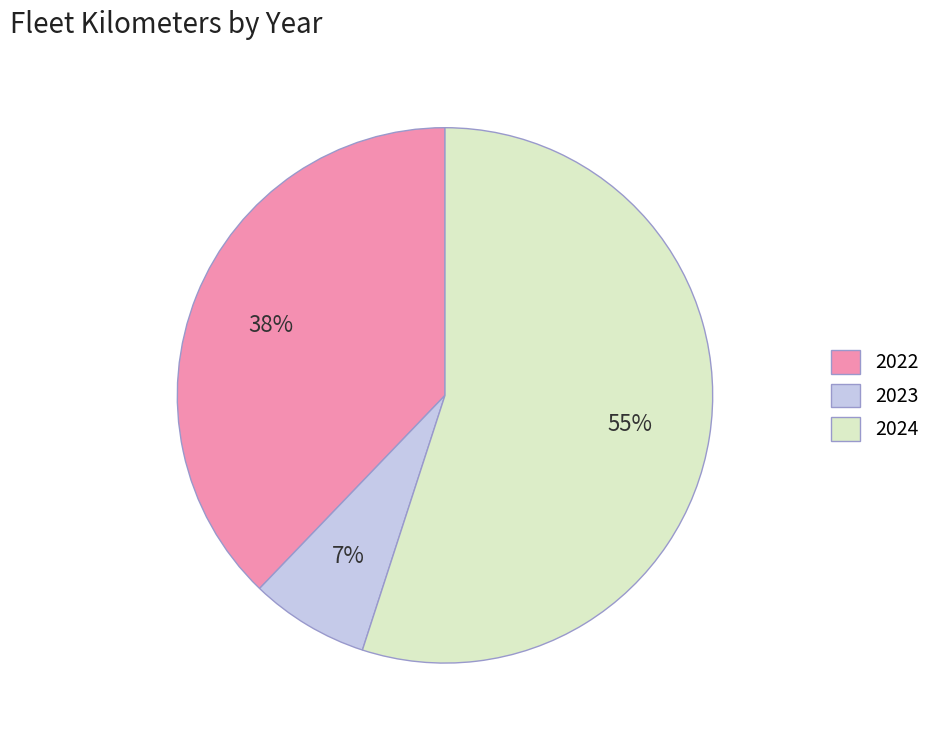

How many slices are in this pie chart?

3